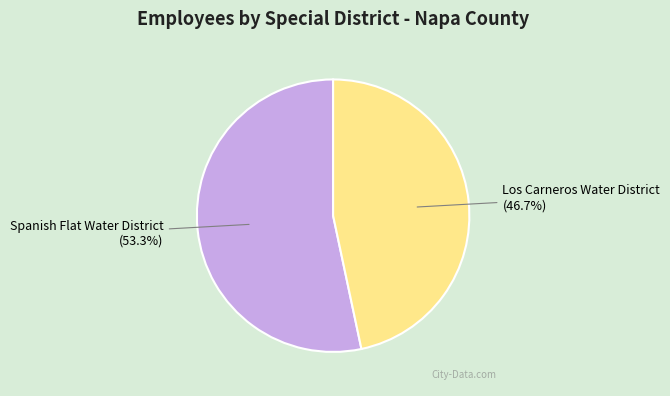

To the nearest percent, what is the combined percentage of Spanish Flat Water District and Los Carneros Water District?

100%